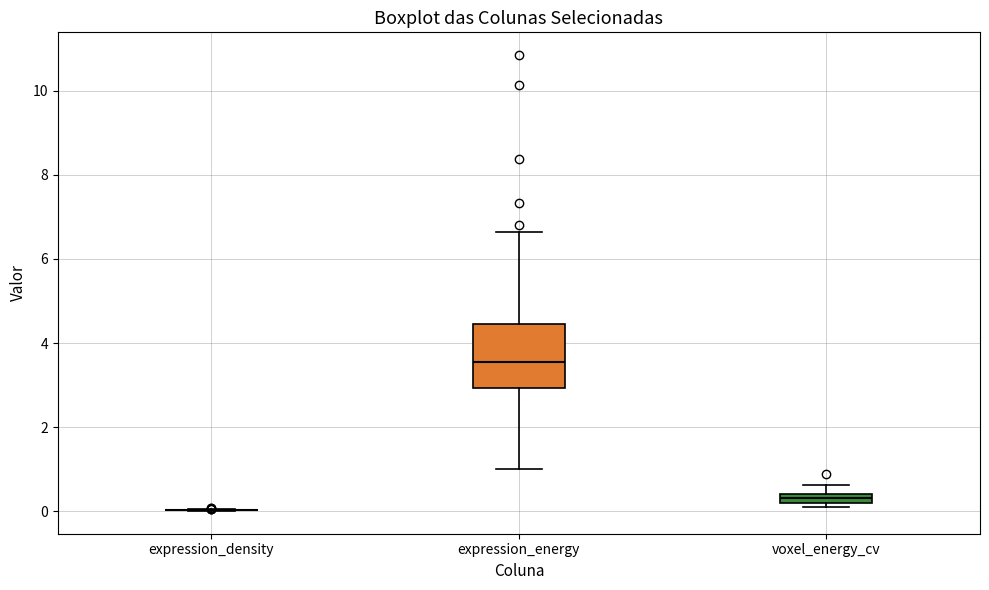

Comparing the boxes themselves (not the whiskers), which one is the tallest?

expression_energy